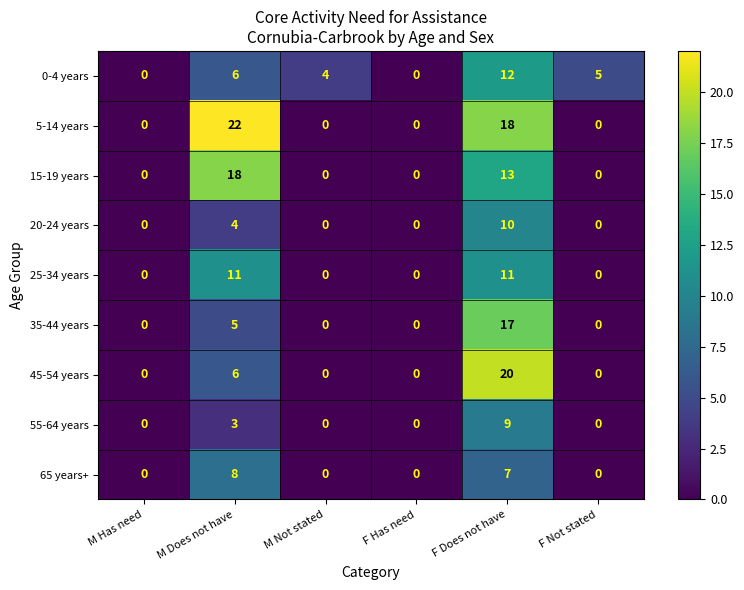

How many categories are shown in the chart?

6